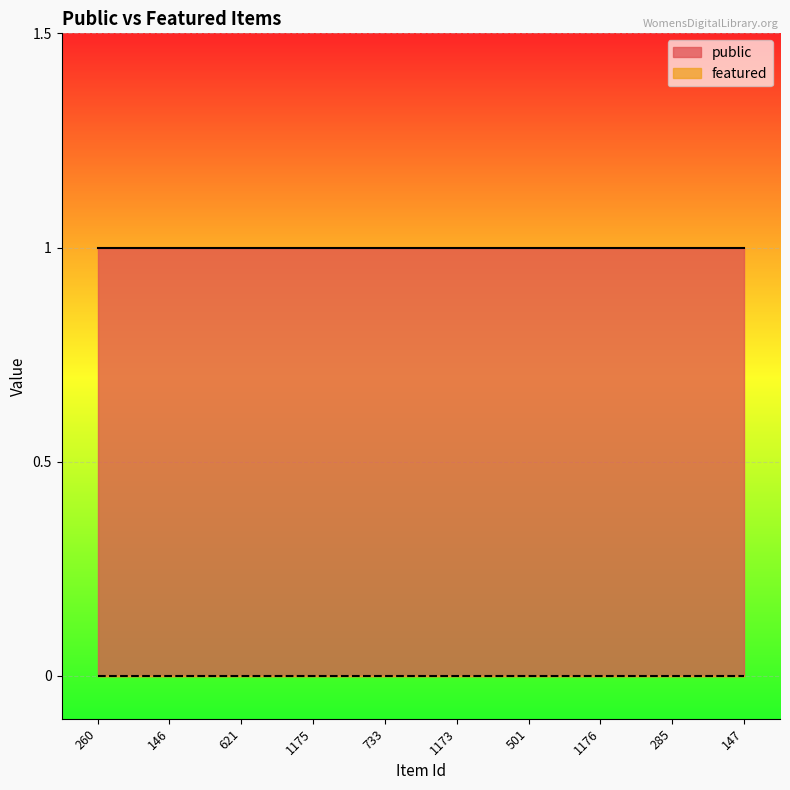

True or false: public and featured intersect in this chart.

False